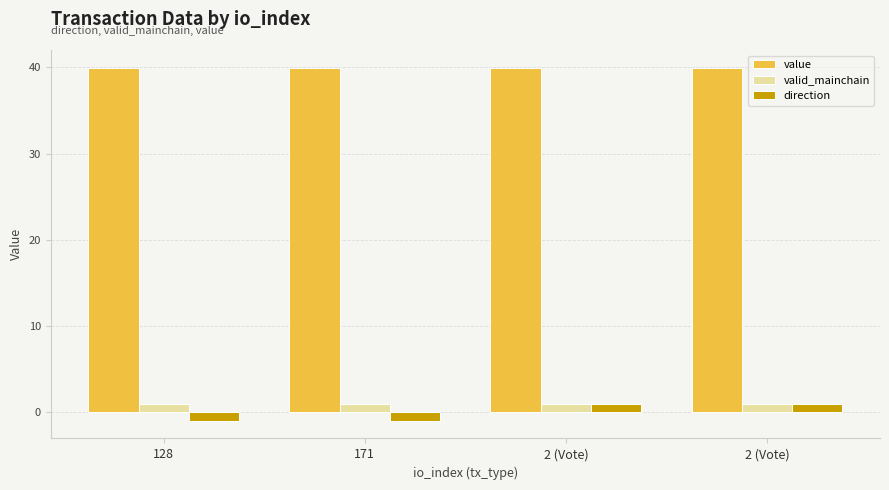

True or false: value has a value of 40.0 at 128.

True